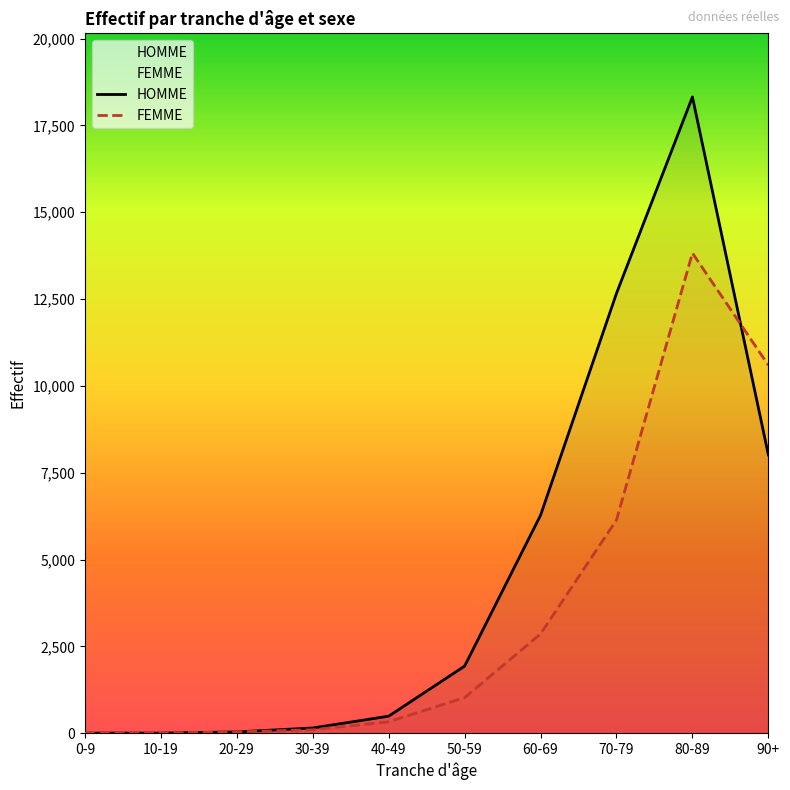

How many lines are shown in the chart?

2